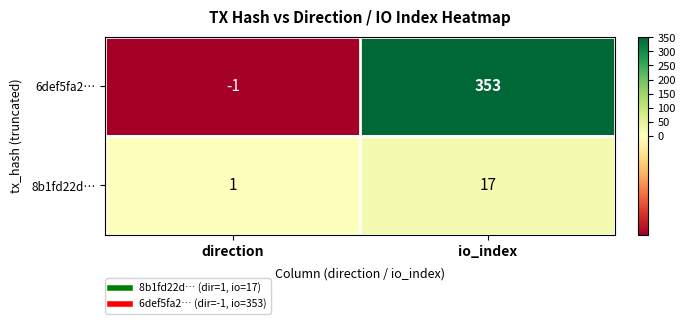

At which category is the sum across all series the highest?

io_index